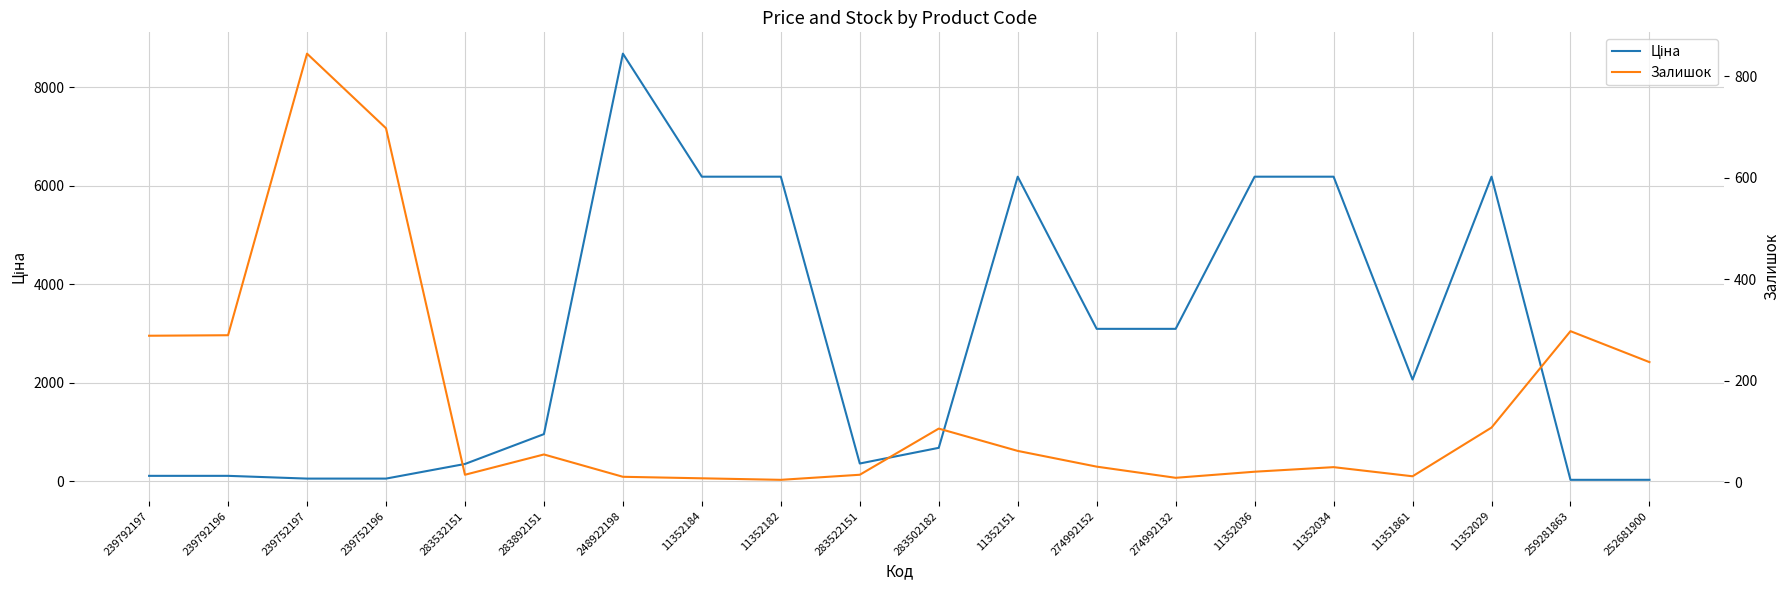

What is the difference between the Ціна values at 11352034 and 274992152?

3087.8